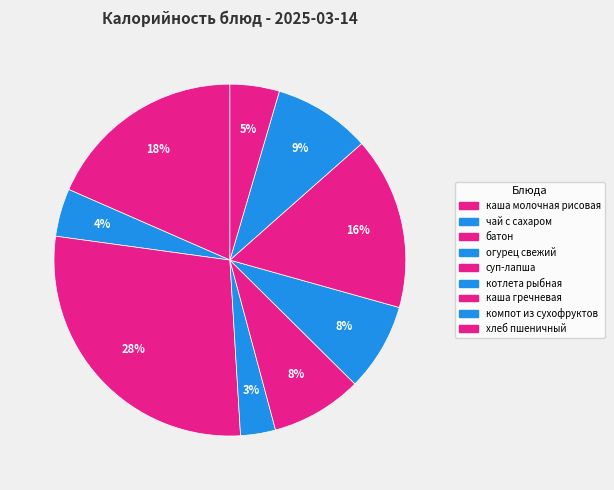

How many segments does this pie chart have?

9